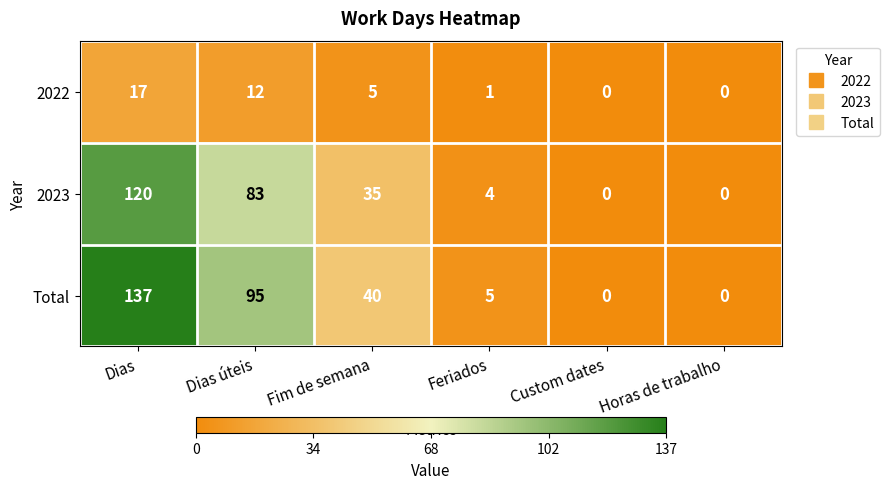

What is the difference between the highest and lowest values at Dias?

120